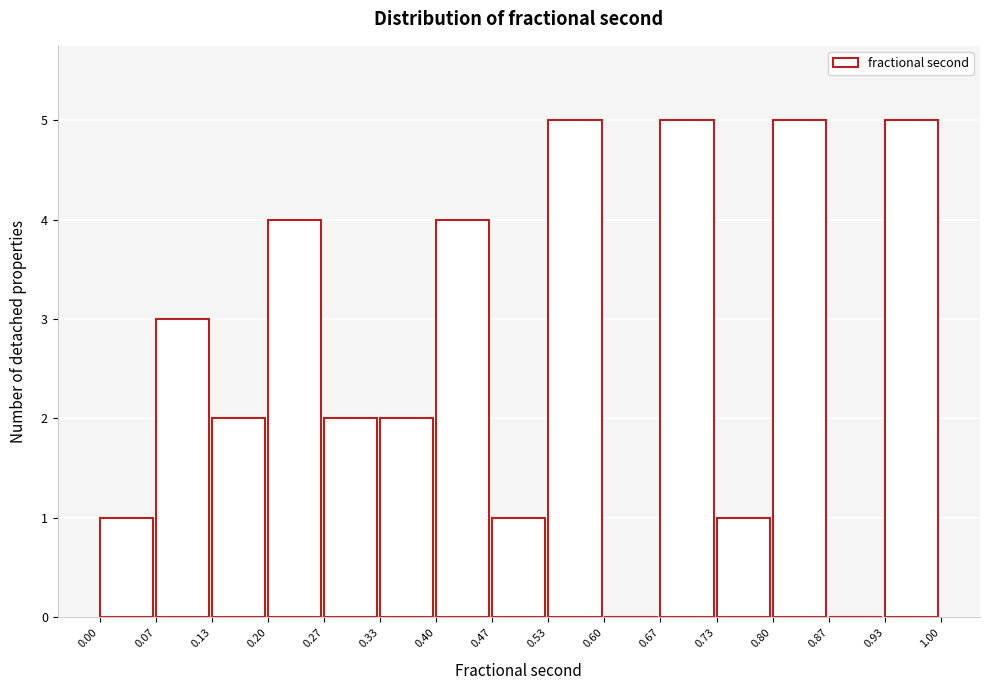

How tall is the bar that spans 0.07 to 0.13 on the x-axis? The values are not printed on the chart, so give them approximately, as read against the axis.

3